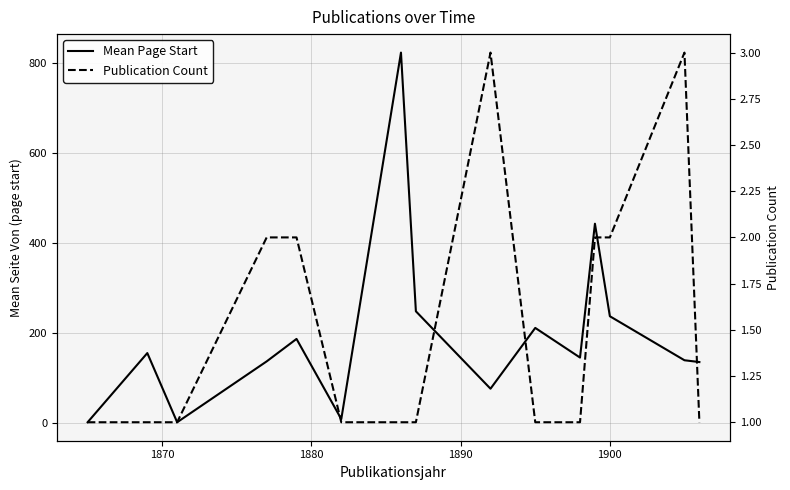

The value of Publication Count at 9 is 1.5. True or false?

False